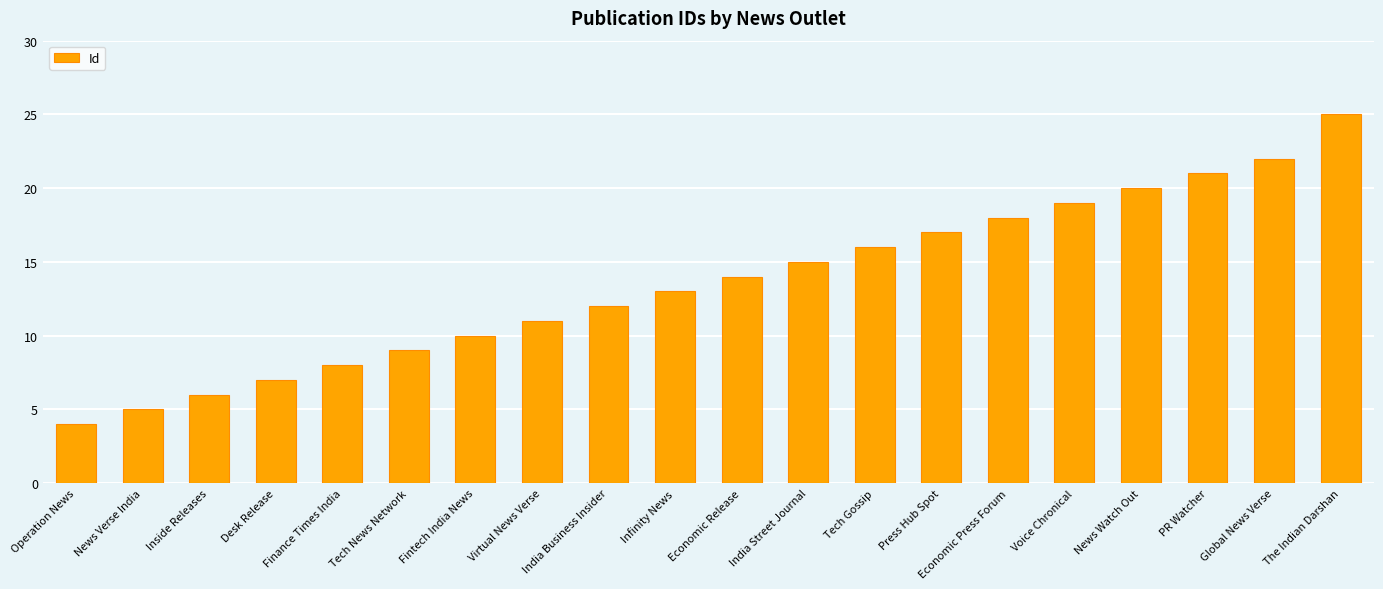

What value does the data have at Infinity News, to the nearest 5?

15